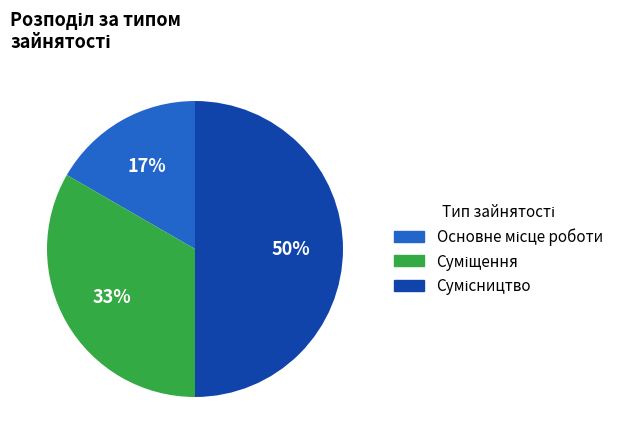

To the nearest percent, what is the average slice percentage?

33%